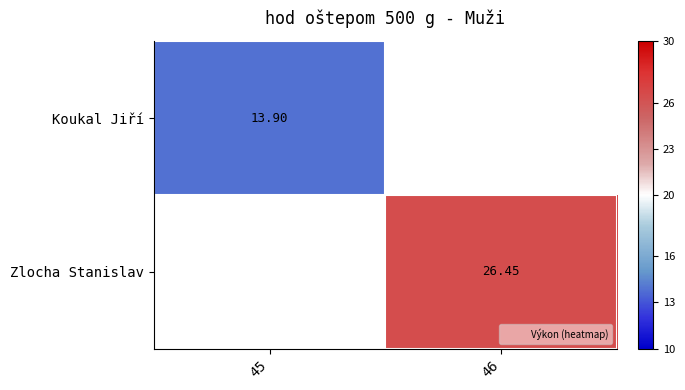

What value does the Koukal Jiří series have at 45?

13.9